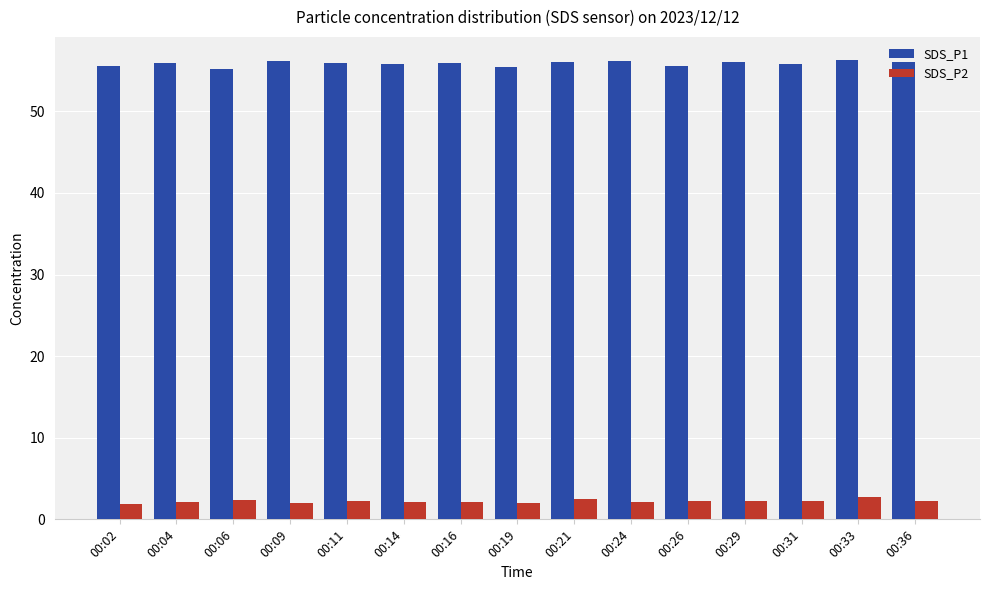

Rank the series at 00:26 from lowest to highest value.

SDS_P2, SDS_P1